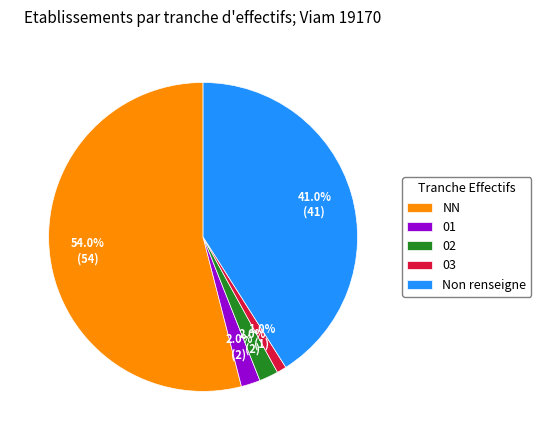

What is the ratio of the value at NN to the value at 03?

54.0